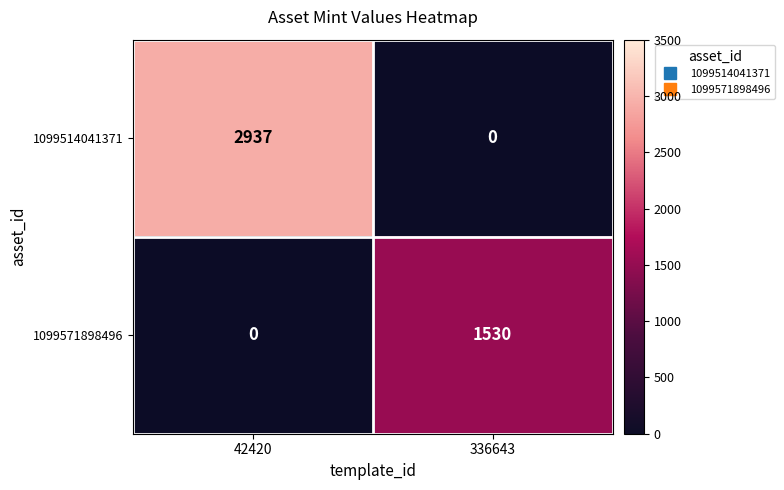

The value of 1099514041371 at 42420 is 2937. True or false?

True